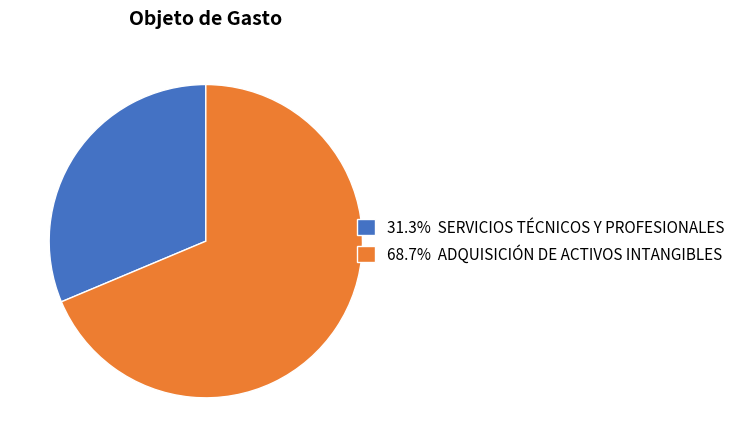

How many segments does this pie chart have?

2